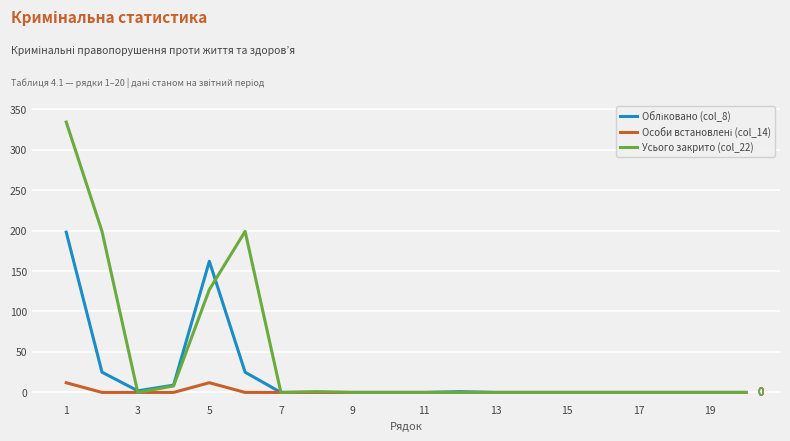

Which series has the widest spread of values?

Усього закрито (col_22)